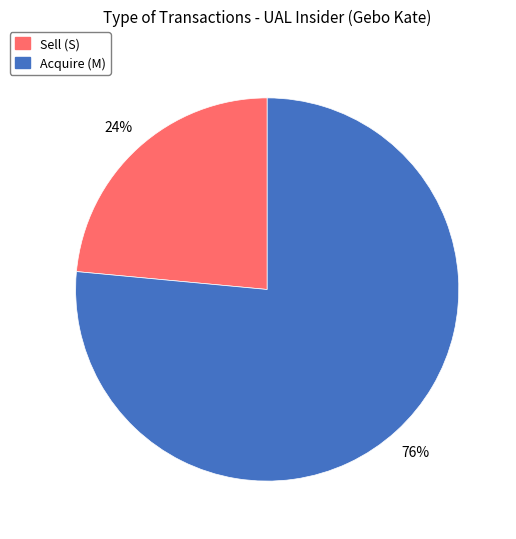

Count the number of slices in the pie.

2